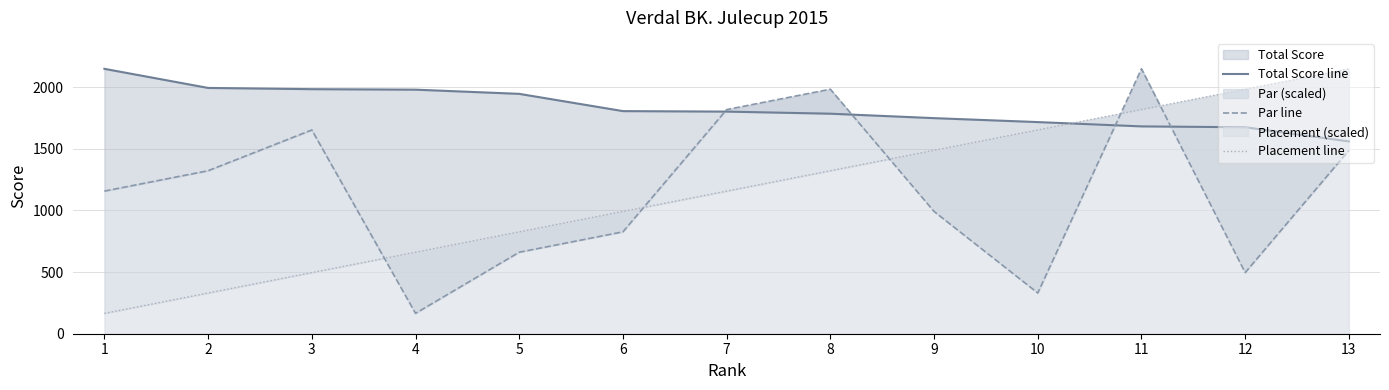

Where does the Total Score line series first go above 1802?

1